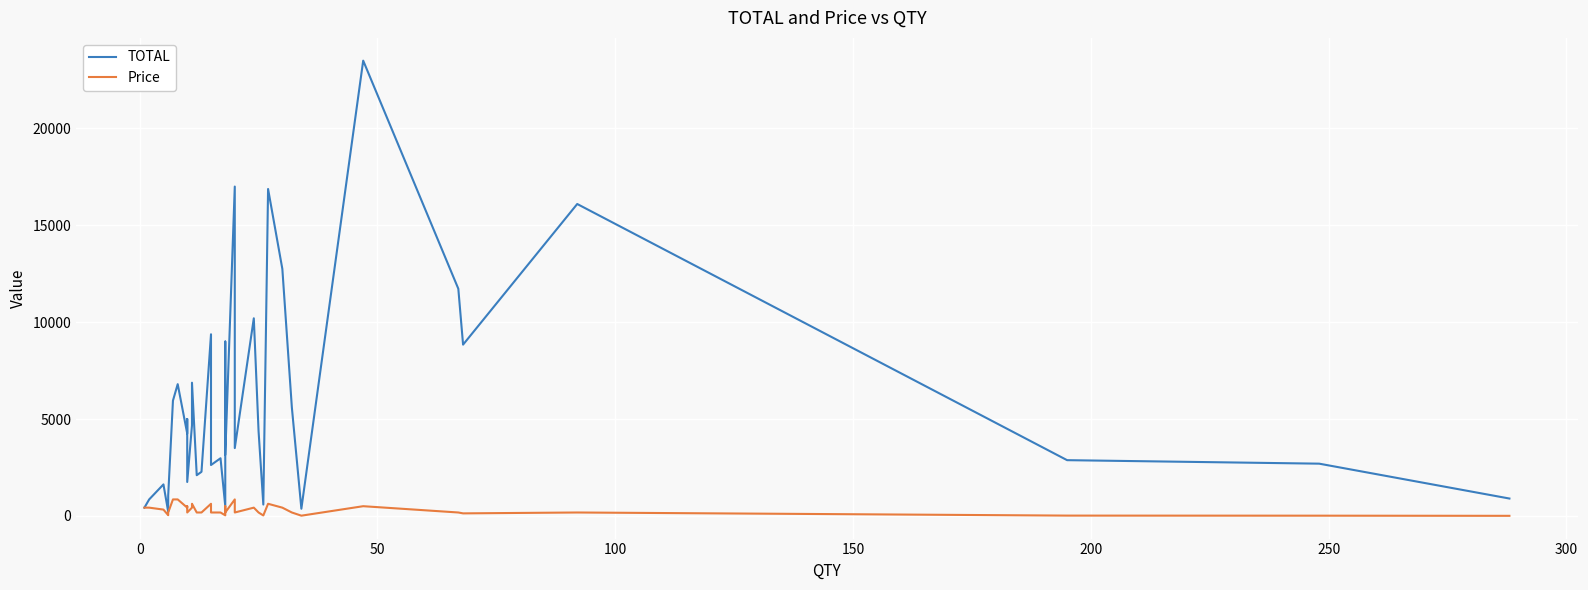

What is the minimum value for TOTAL?

216.0